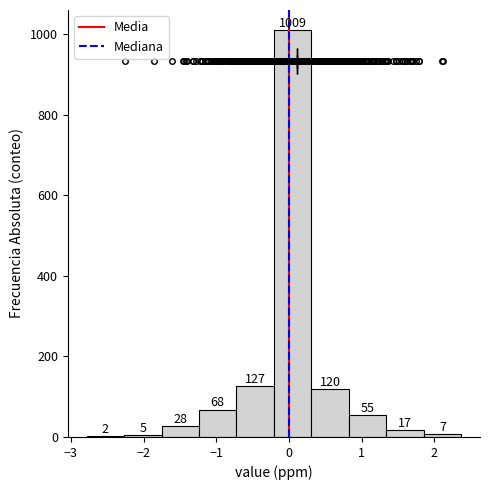

Which range on the x-axis has the tallest bar?

-0.2 to 0.3